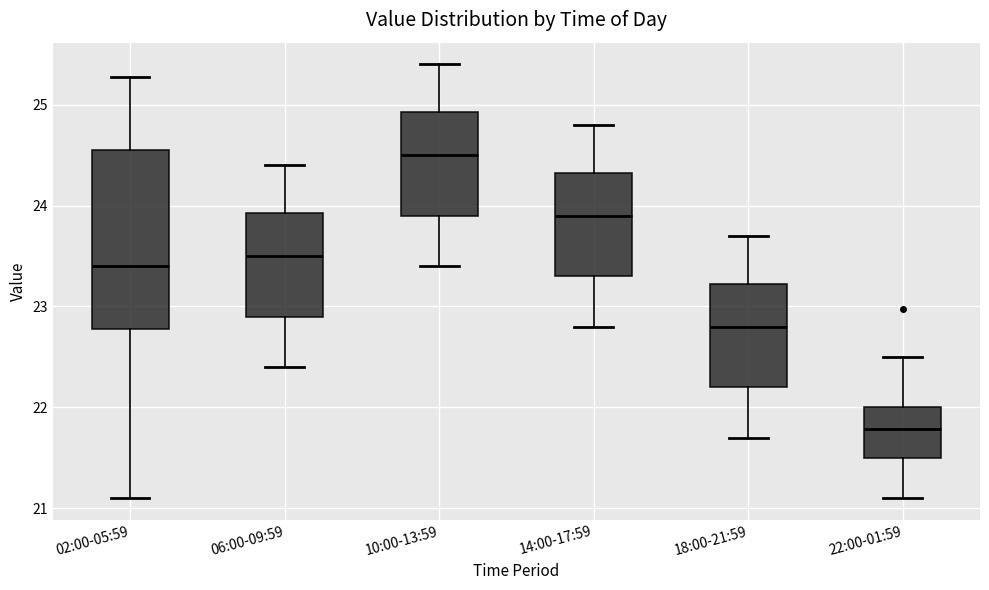

Reading left to right, transcribe this box plot: for each box, give where its median line is, the range the box spans, and where its two whiskers end, as read against the y-axis. The values are not printed on the chart, so give them approximately, as read against the axis.

02:00-05:59: median 23.4, box 22.8 to 24.5, whiskers 21.1 to 25.3
06:00-09:59: median 23.5, box 22.9 to 23.9, whiskers 22.4 to 24.4
10:00-13:59: median 24.5, box 23.9 to 24.9, whiskers 23.4 to 25.4
14:00-17:59: median 23.9, box 23.3 to 24.3, whiskers 22.8 to 24.8
18:00-21:59: median 22.8, box 22.2 to 23.2, whiskers 21.7 to 23.7
22:00-01:59: median 21.8, box 21.5 to 22.0, whiskers 21.1 to 22.5